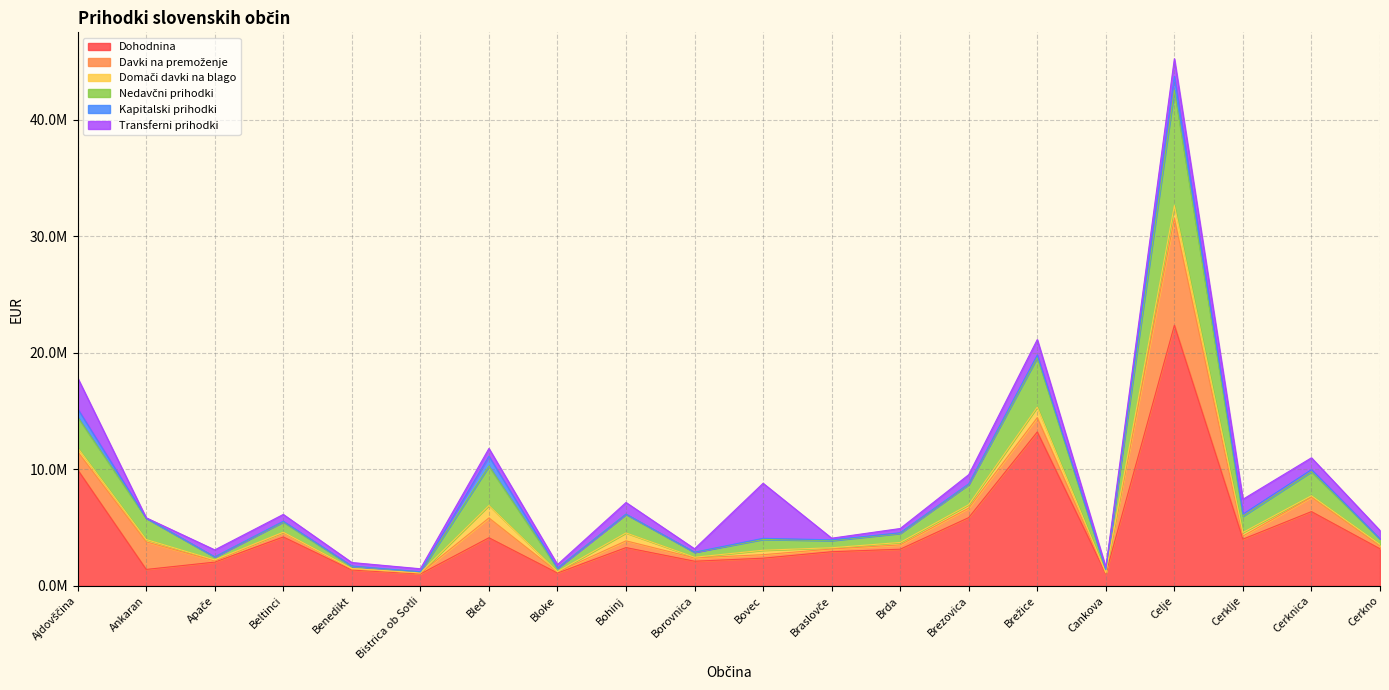

Is it true that Domači davki na blago equals 109171.9 at Braslovče?

True